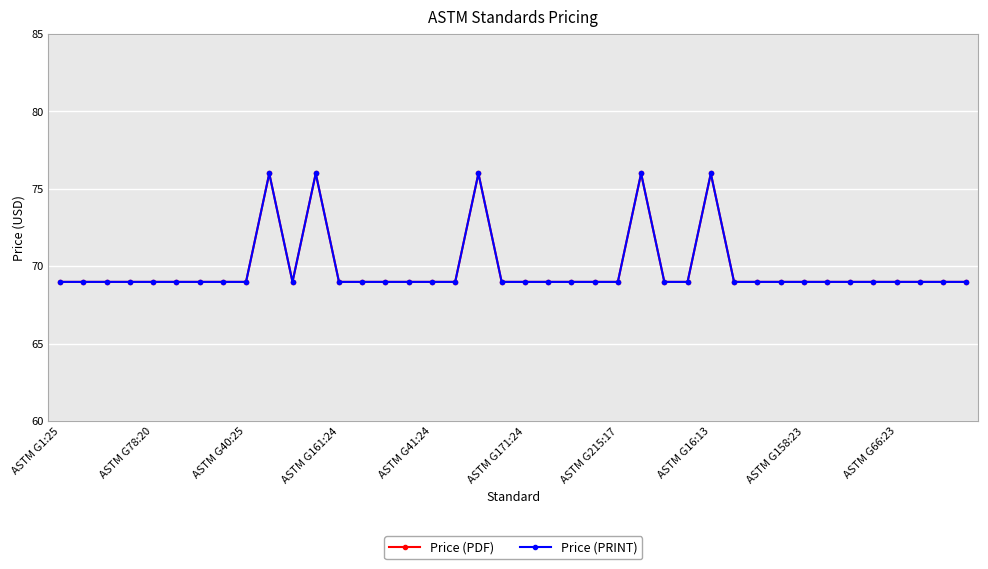

What is the sum of all Price (PRINT) values?

2795